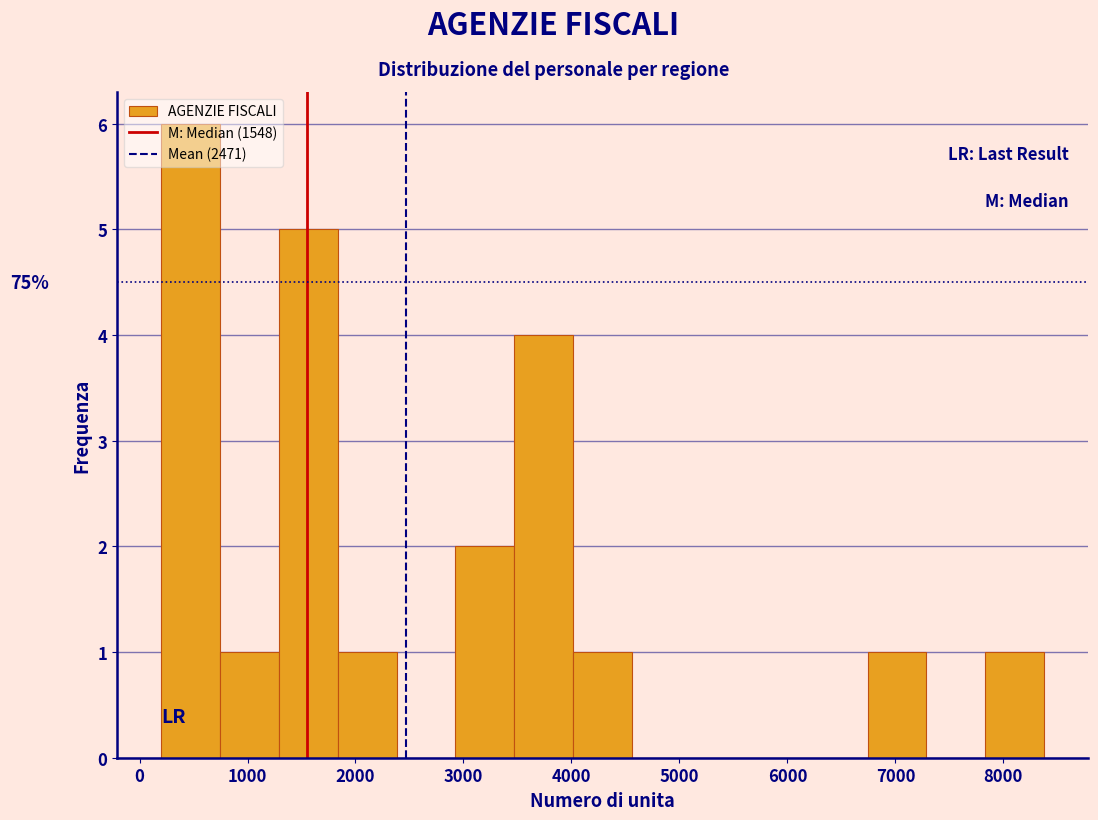

Which range on the x-axis has the tallest bar?

200 to 700